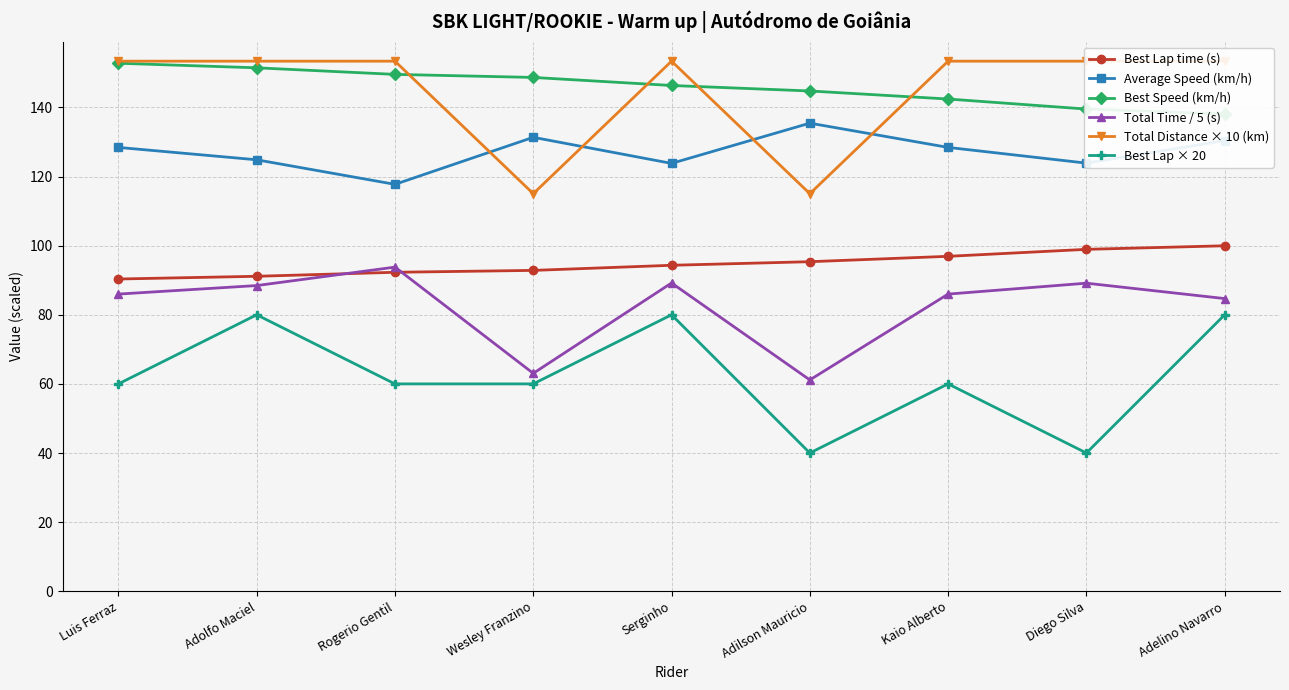

The value of Best Speed (km/h) at Adelino Navarro is 138.1. True or false?

True